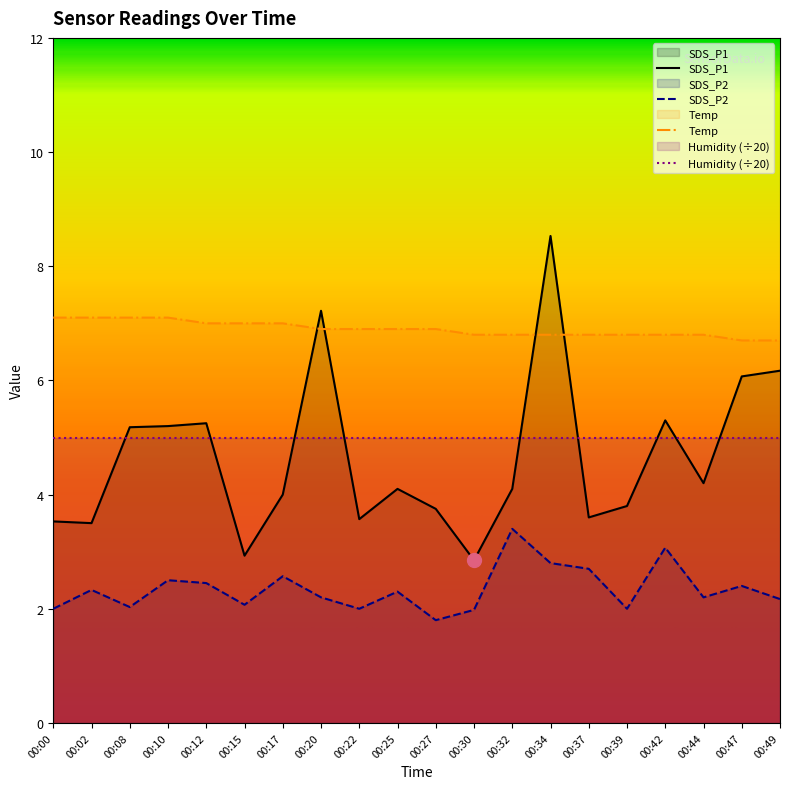

What is the difference between the maximum and minimum values in the SDS_P1 series?

5.7